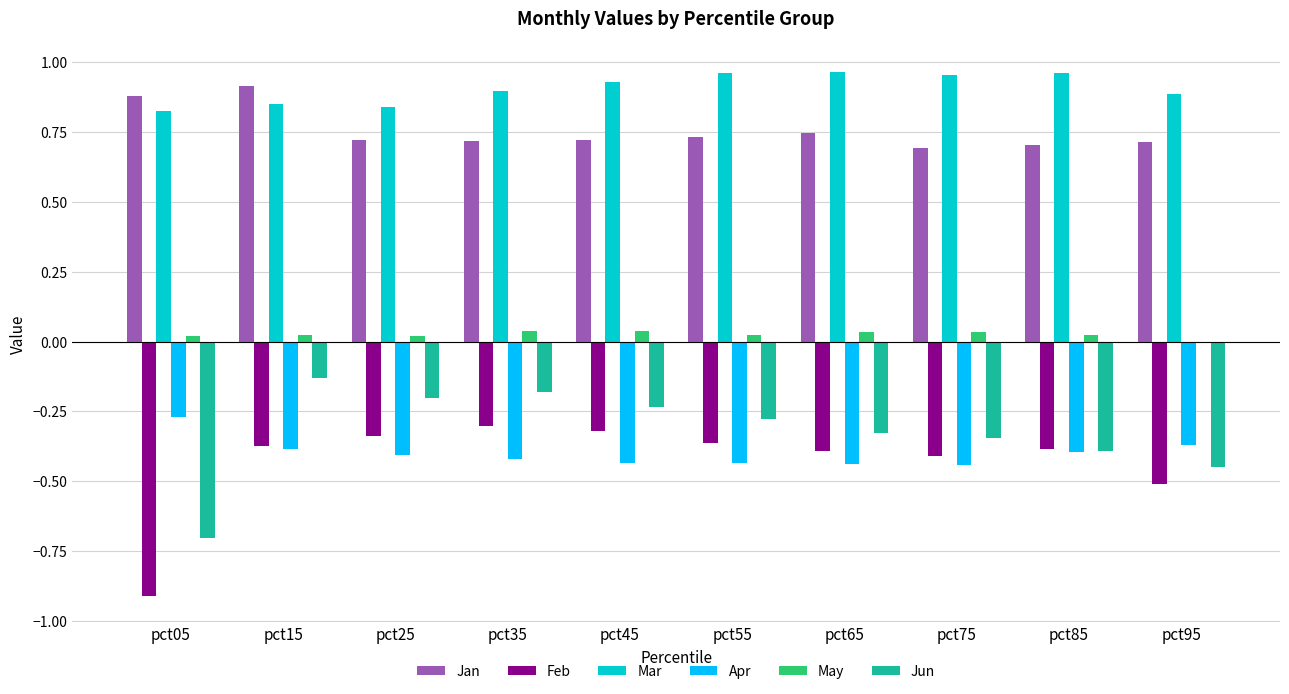

The Feb series shows -0.4 at pct55. True or false?

True